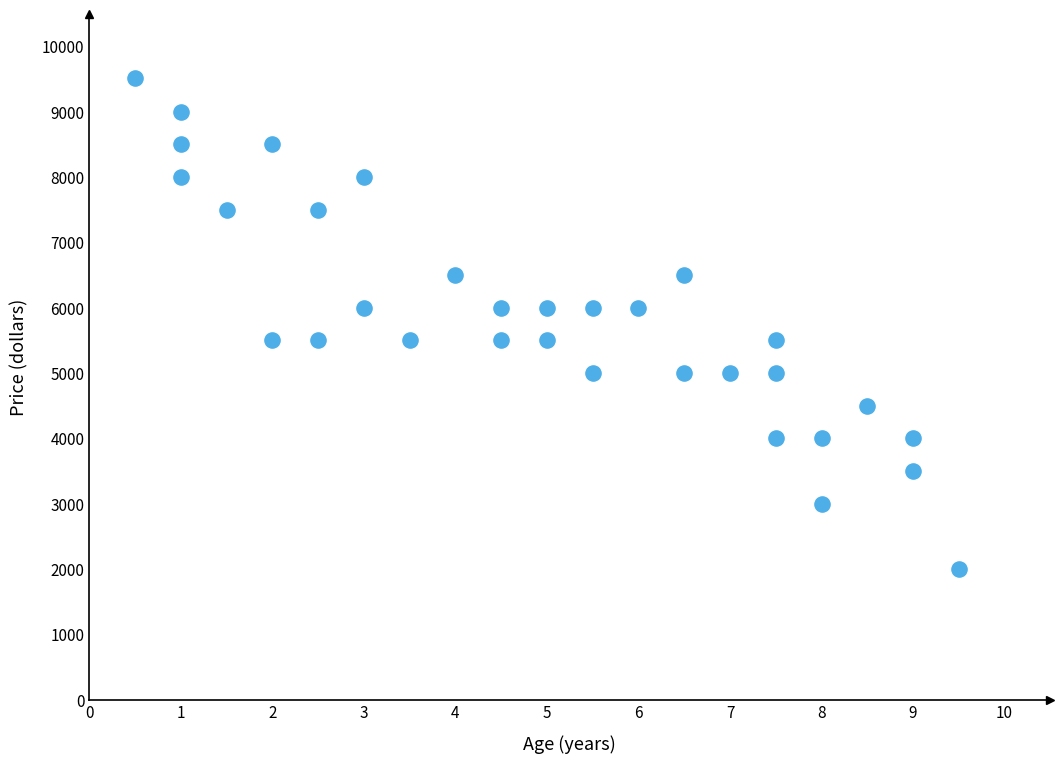

What is the range of Y values (max minus min)?

7519